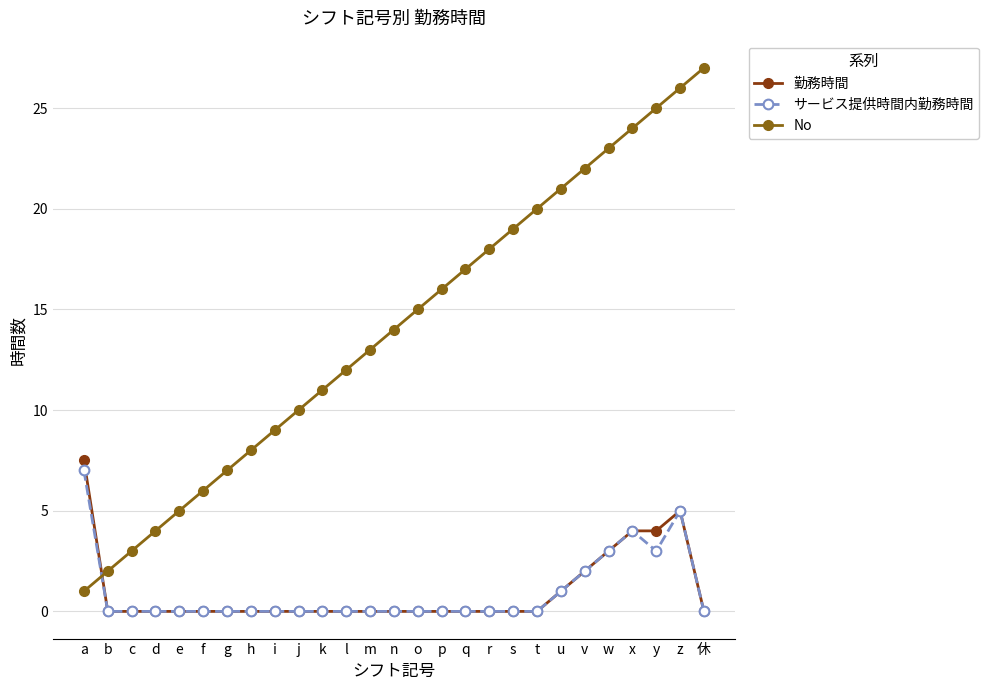

Which series has the widest spread of values?

No